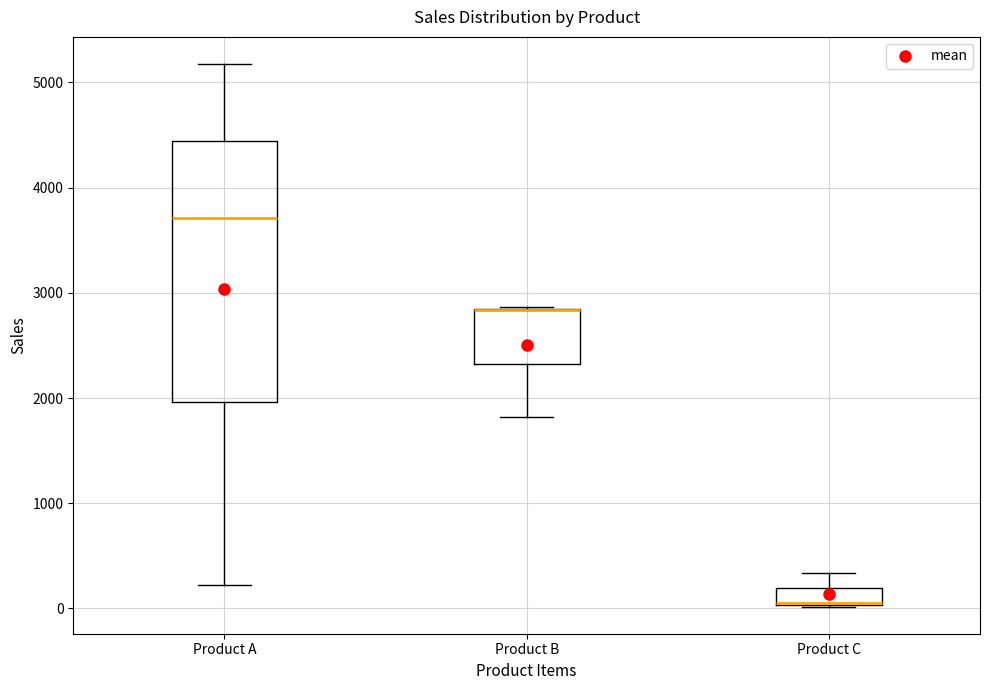

Which box is the tallest, from its lower edge to its upper edge?

Product A